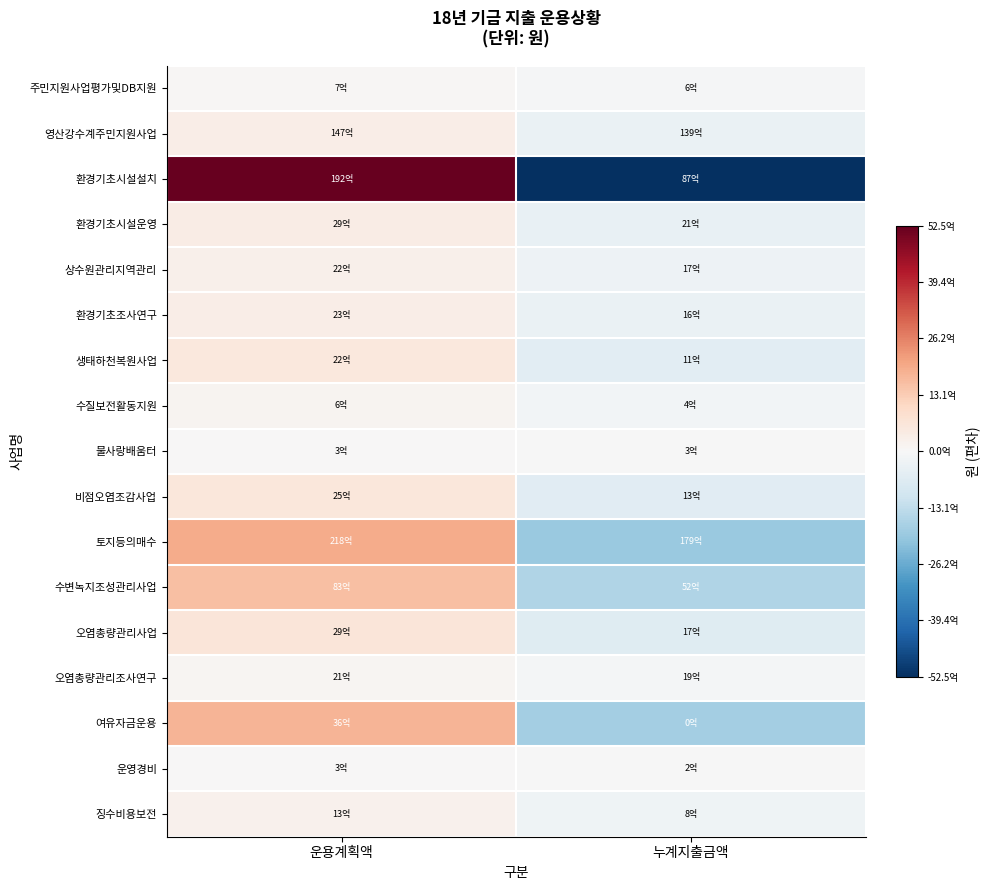

How many categories are shown in the chart?

2